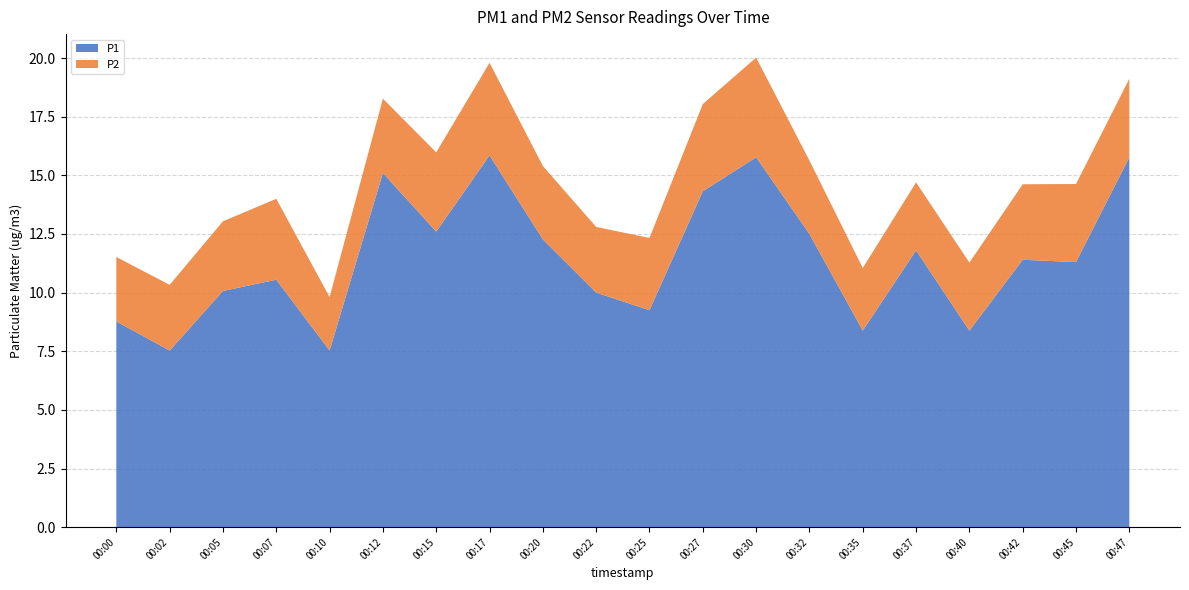

Reading left to right, transcribe all the data shown in this chart.

P1: 8.8	7.5	10.1	10.6	7.5	15.1	12.6	15.8	12.3	10.0	9.2	14.3	15.8	12.5	8.4	11.8	8.4	11.4	11.3	15.8
P2: 2.8	2.8	3.0	3.5	2.3	3.2	3.4	4.0	3.1	2.8	3.1	3.7	4.2	3.1	2.7	2.9	2.9	3.2	3.3	3.4